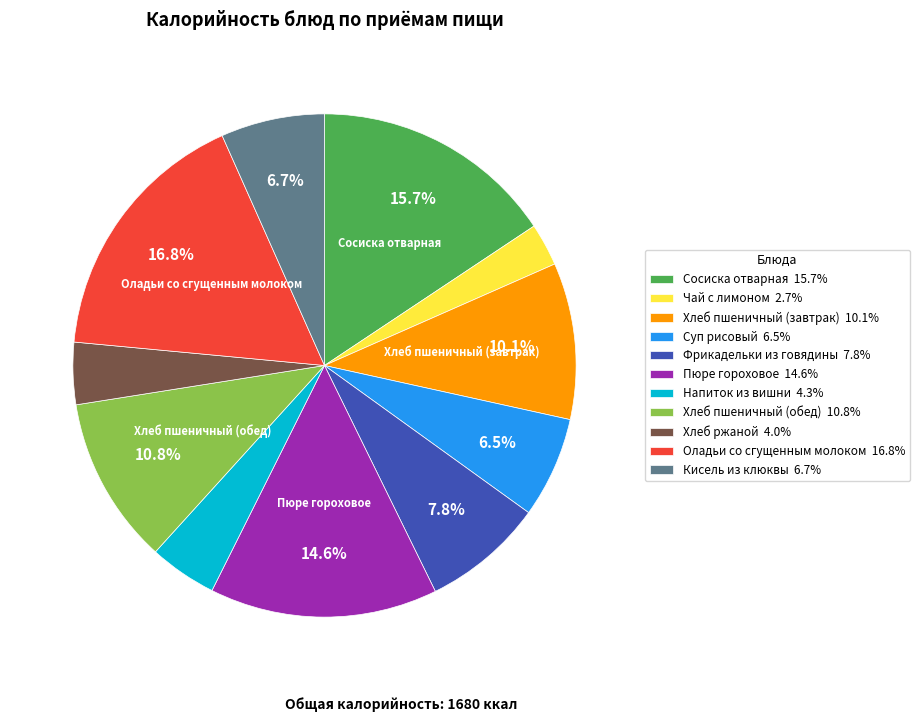

Which category has the smallest portion of the pie?

Чай с лимоном